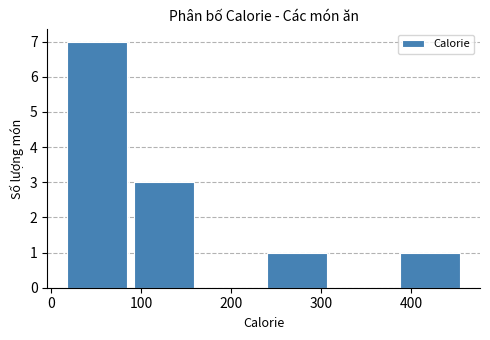

Reading left to right, transcribe this chart: for each bar, give the range it covers on the x-axis and its height. Neither the bar edges nor the heights are printed on the chart, so give them approximately, as read against the axes.

14 to 88: 7
88 to 162: 3
162 to 236: 0
236 to 310: 1
310 to 384: 0
384 to 458: 1